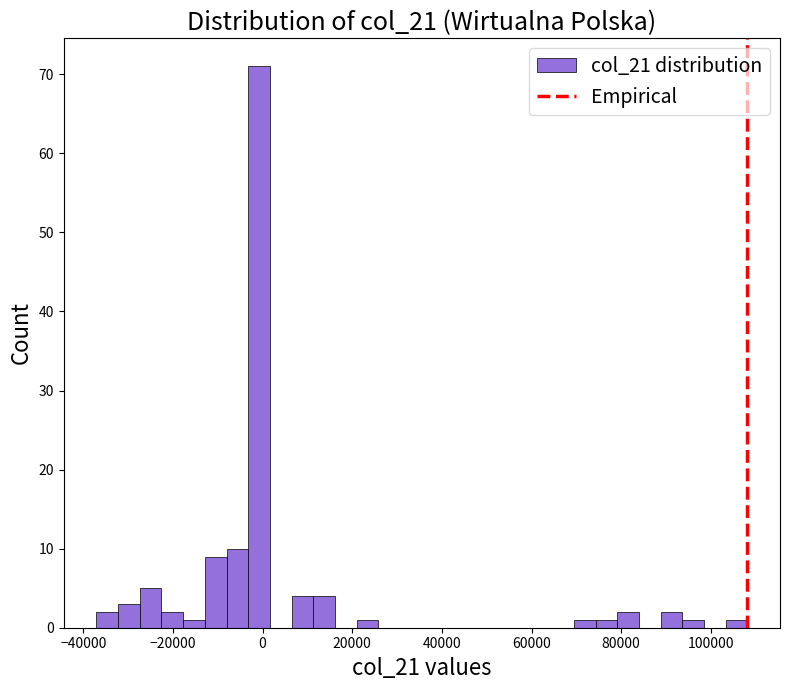

Read against the x-axis, roughly where is the centre of the tallest bar?

0